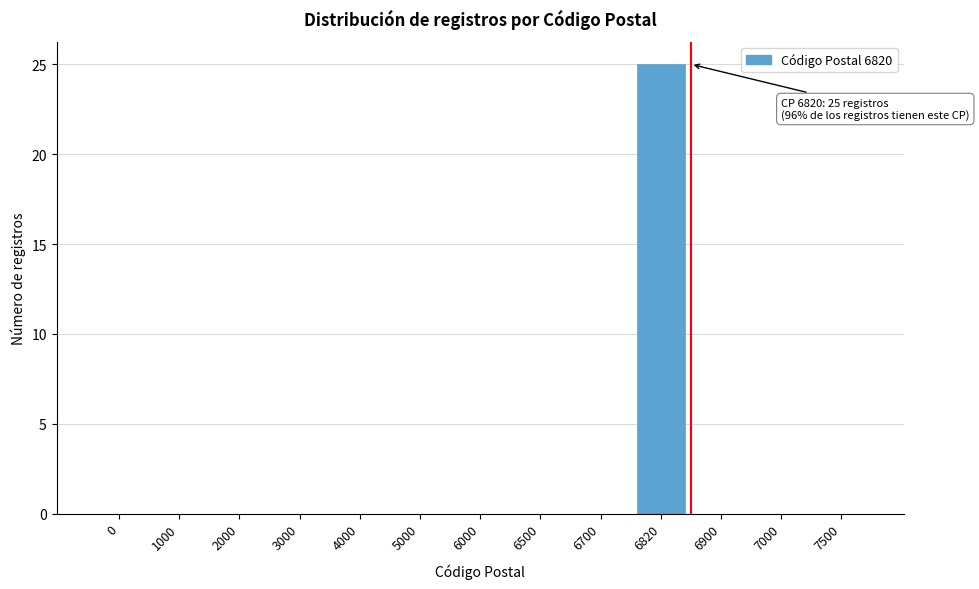

Reading left to right, transcribe all the data shown in this chart.

0=0	1000=0	2000=0	3000=0	4000=0	5000=0	6000=0	6500=0	6700=0	6820=25	6900=0	7000=0	7500=0